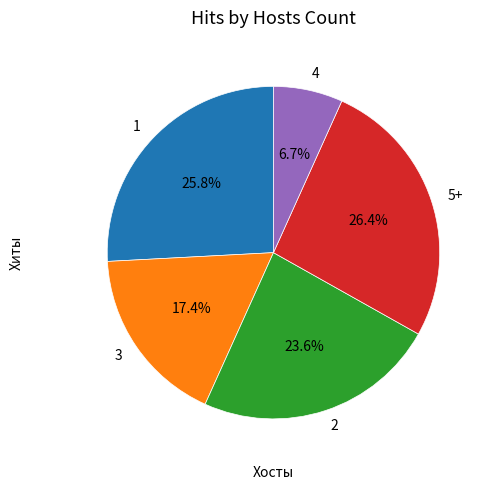

How many segments does this pie chart have?

5